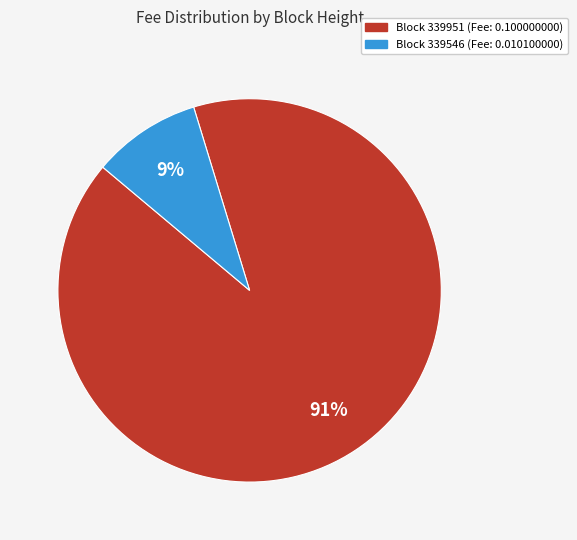

How many slices are in this pie chart?

2